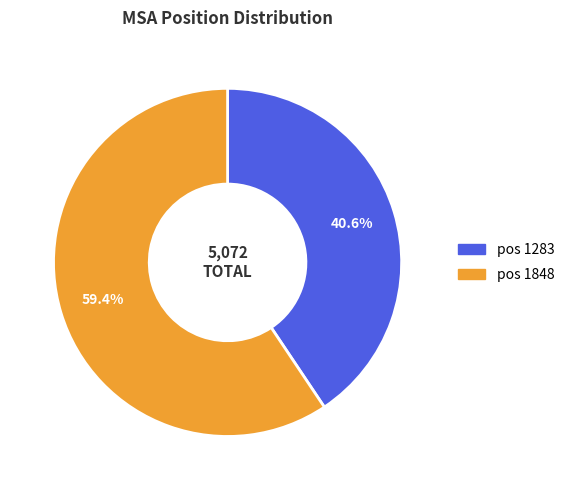

Does any single category account for the majority?

Yes